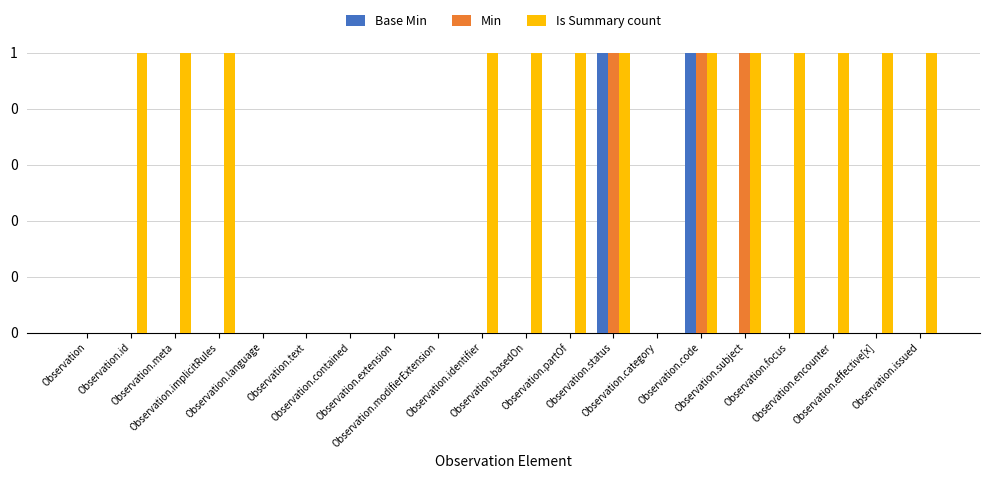

Are the bars horizontal?

No